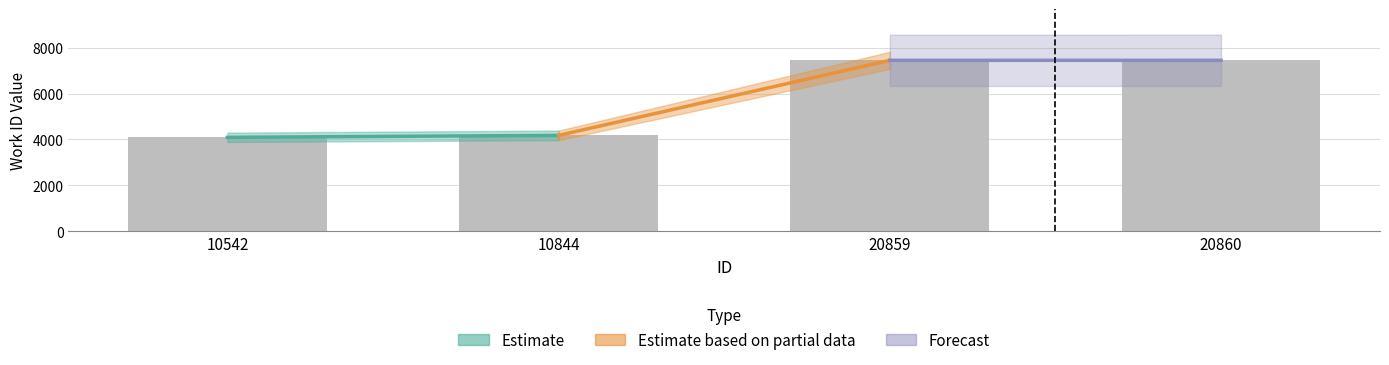

What is the smallest value displayed?

4093